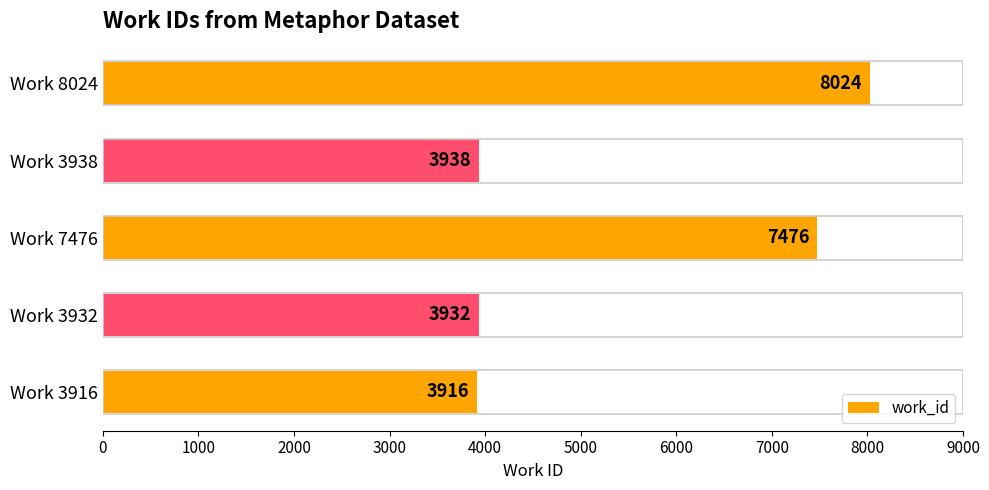

List the labels in order of value, largest first.

Work 8024, Work 7476, Work 3938, Work 3932, Work 3916